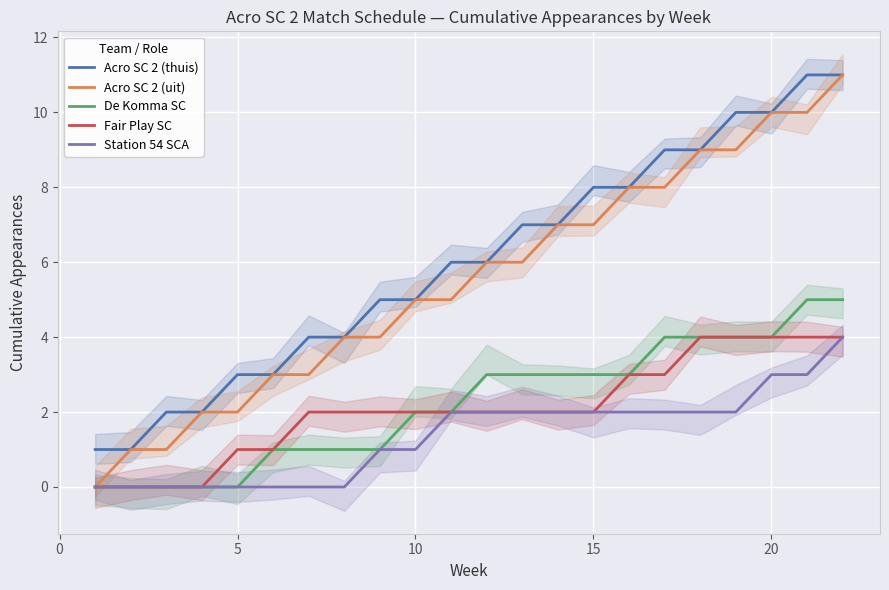

What is the sum of all Acro SC 2 (uit) values?

121